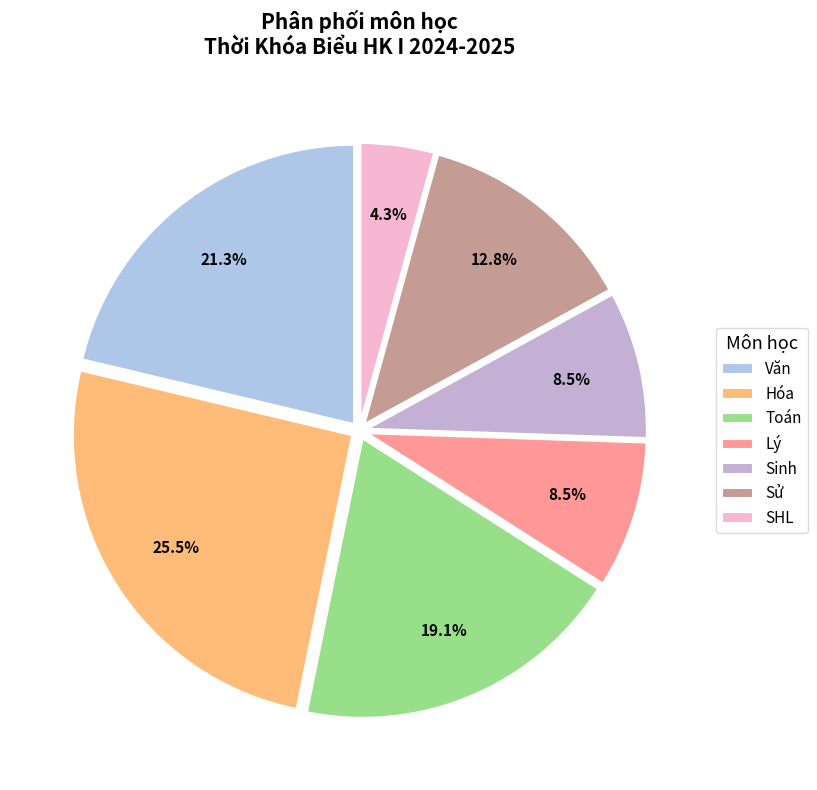

Is it true that Toán is 1% of the pie?

False